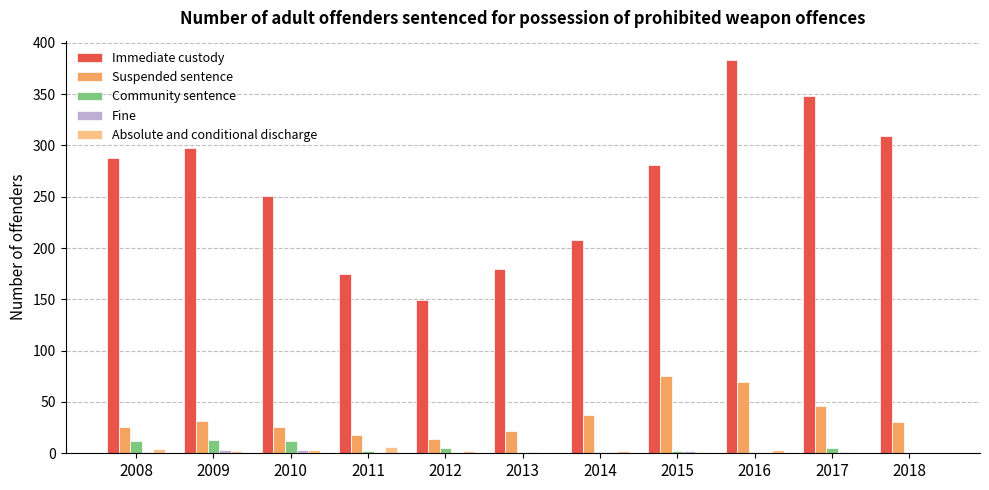

Count the number of categories in the chart.

11